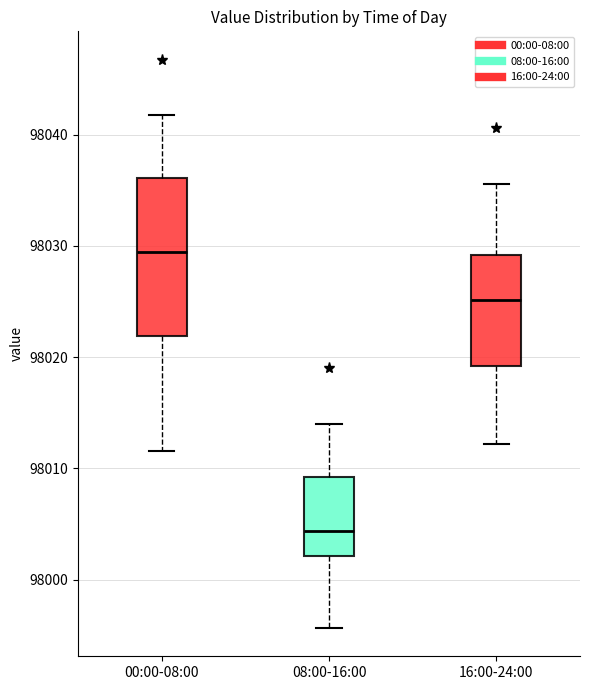

Reading left to right, transcribe this box plot: for each box, give where its median line is, the range the box spans, and where its two whiskers end, as read against the y-axis. The values are not printed on the chart, so give them approximately, as read against the axis.

00:00-08:00: median 98029, box 98022 to 98036, whiskers 98012 to 98042
08:00-16:00: median 98004, box 98002 to 98009, whiskers 97996 to 98014
16:00-24:00: median 98025, box 98019 to 98029, whiskers 98012 to 98036